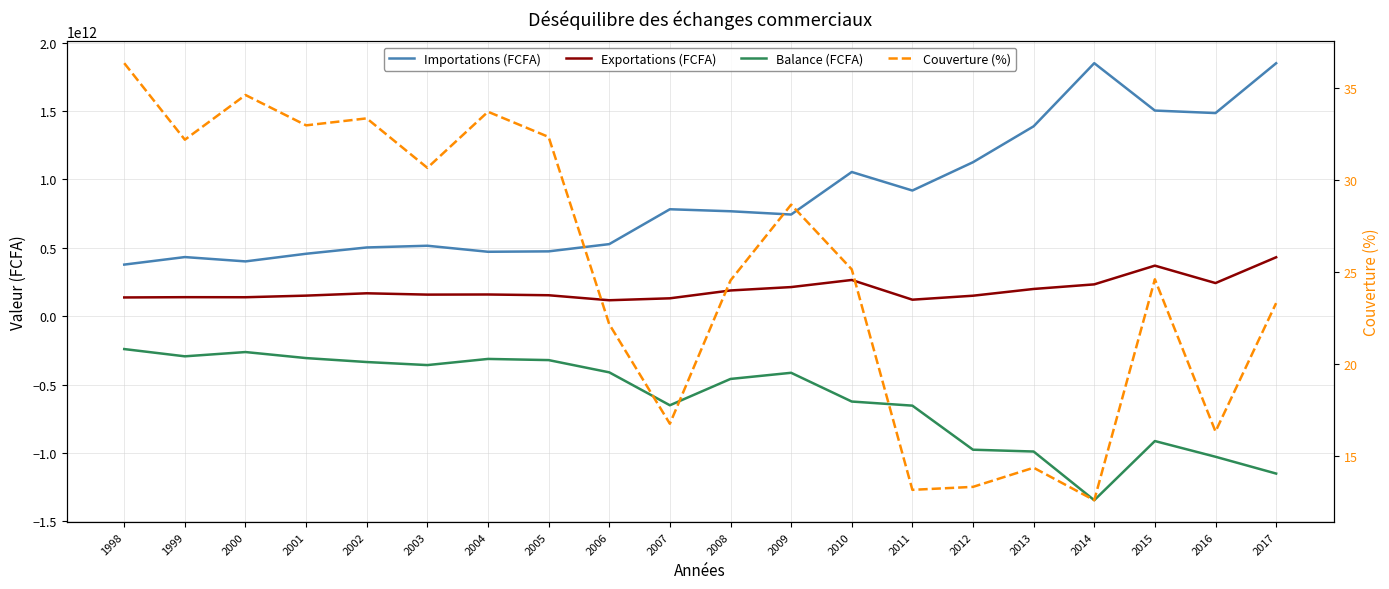

What is the total value across all series at 2000?

277347843988.6